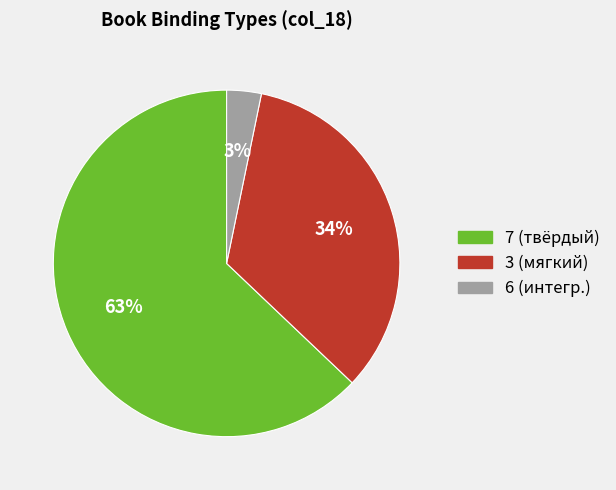

Does 6 (интегр.) represent more than half of the total?

No